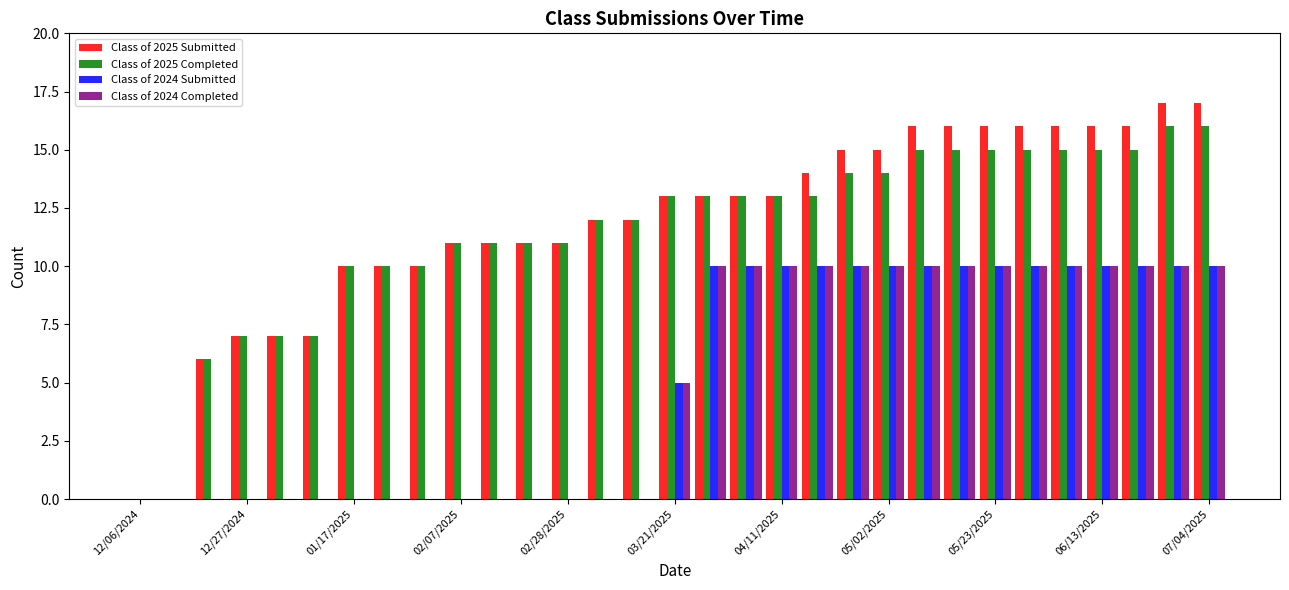

What is the sum of all Class of 2025 Submitted values?

367